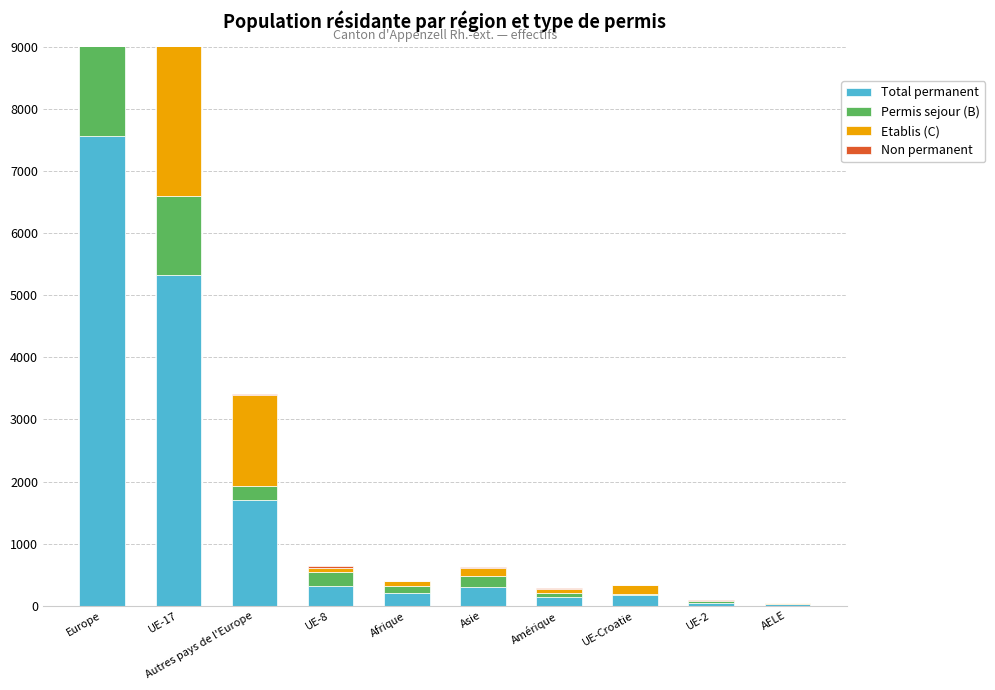

The value of Etablis (C) at AELE is 31. True or false?

False